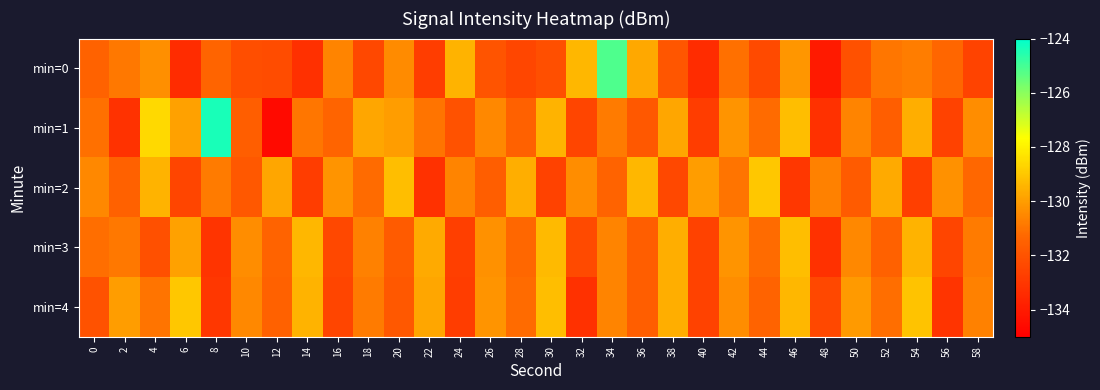

At how many categories does at least one series exceed -133?

30